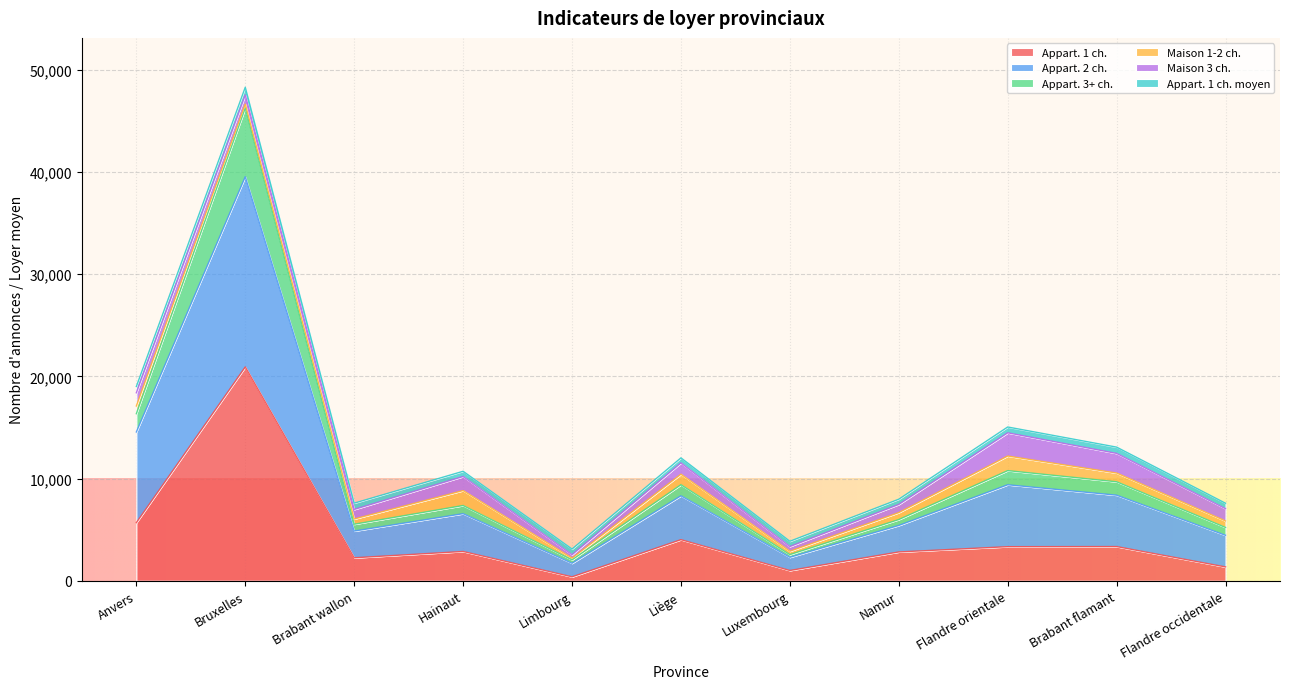

Which category has the highest value in the Appart. 1 ch. series?

Bruxelles